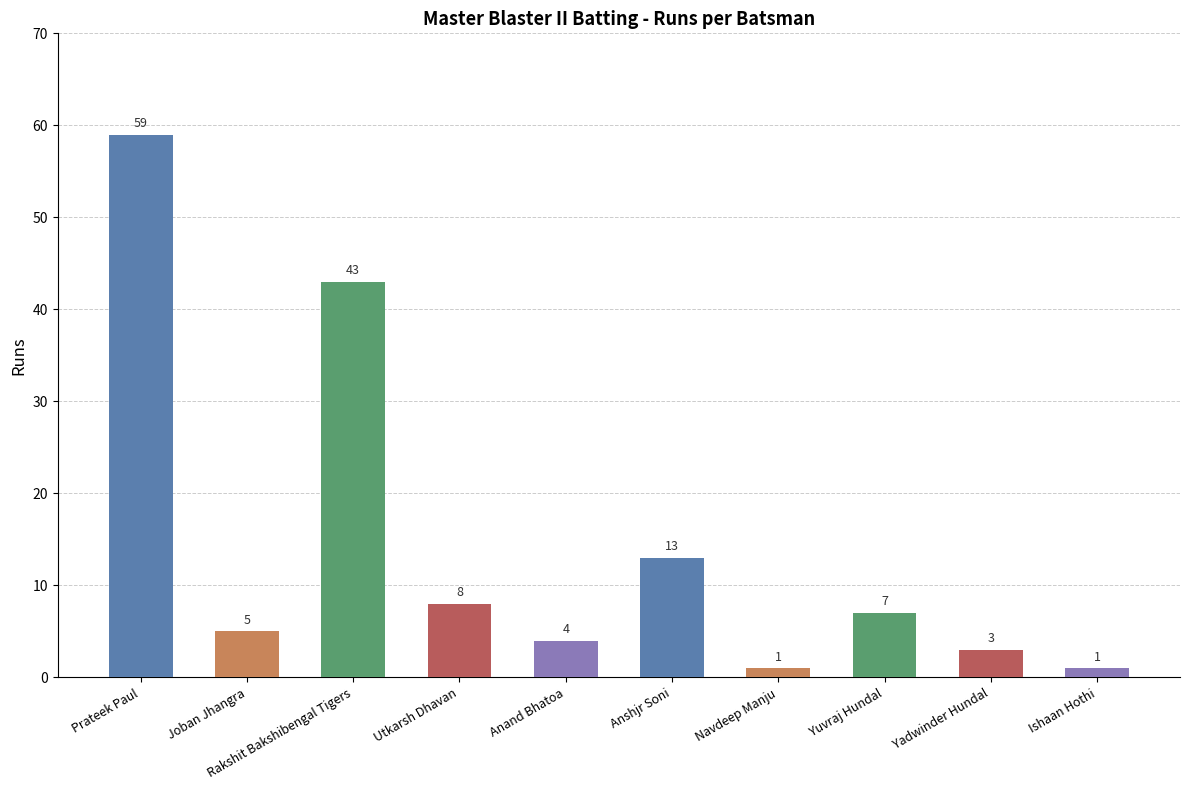

What is the difference between the maximum and minimum values?

58